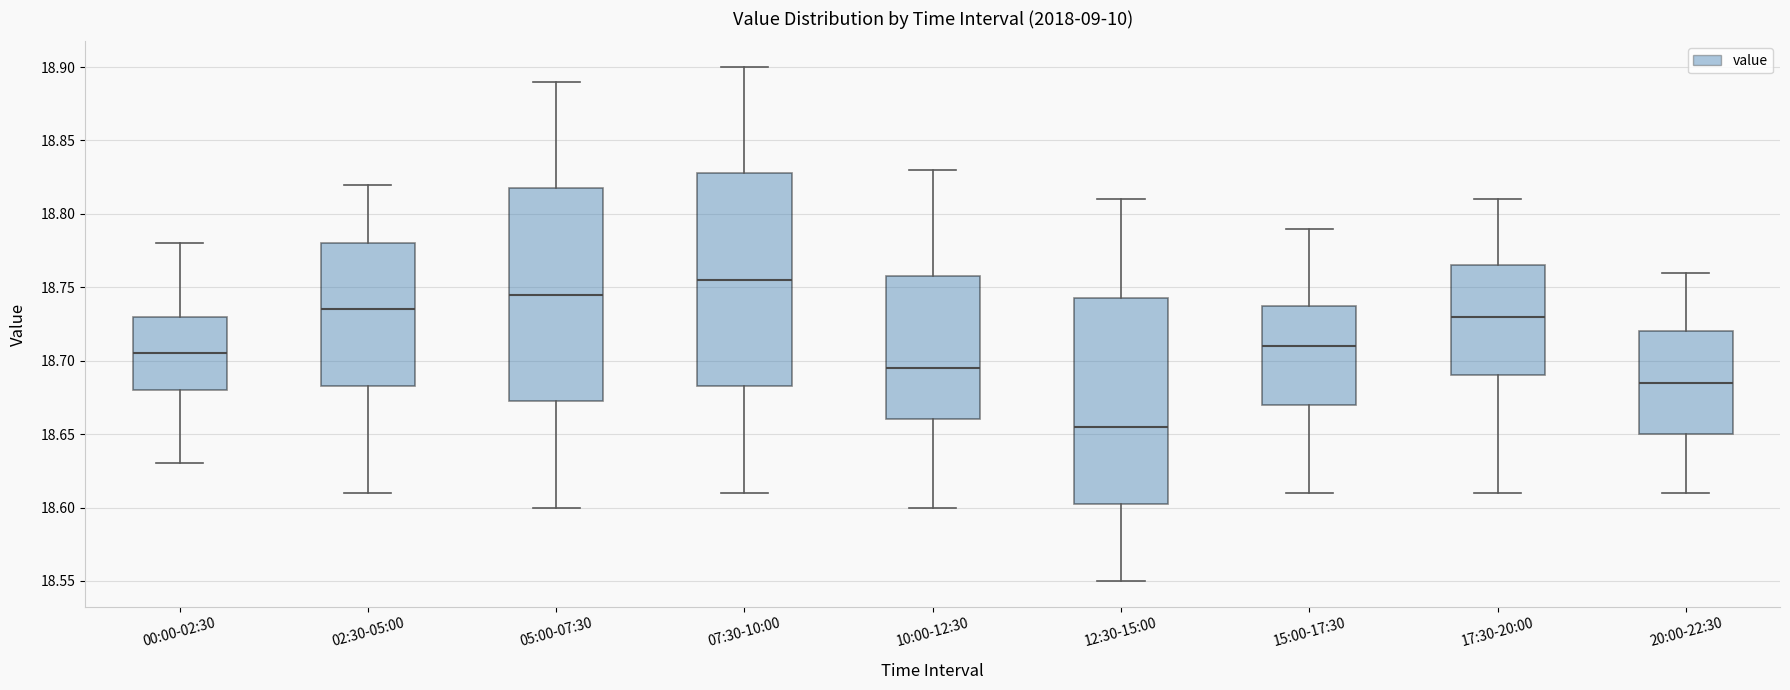

Which box has the lowest median line?

12:30-15:00